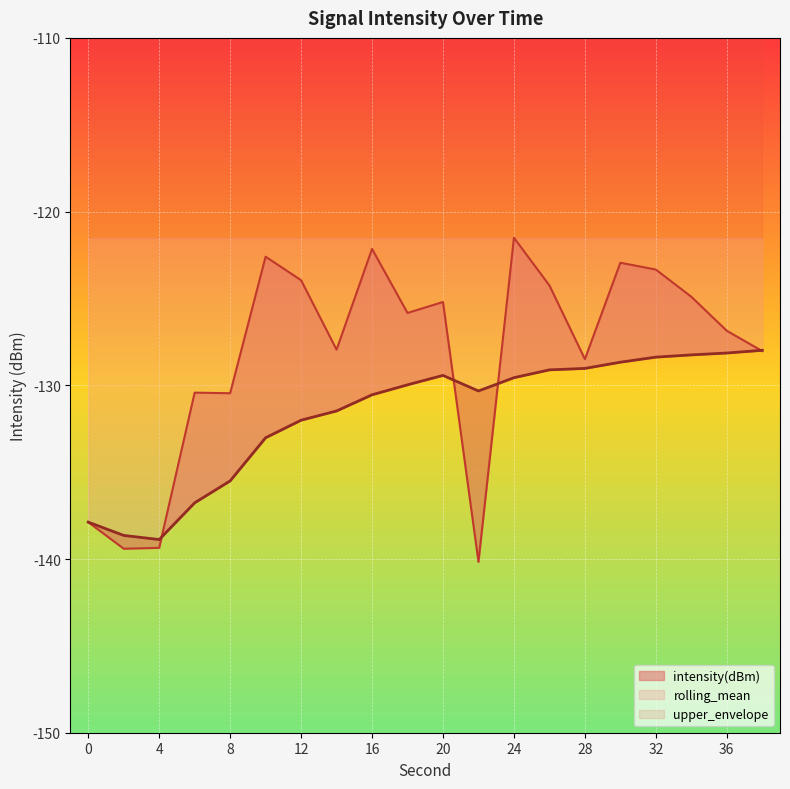

The intensity(dBm) series shows -140.2 at 22. True or false?

True